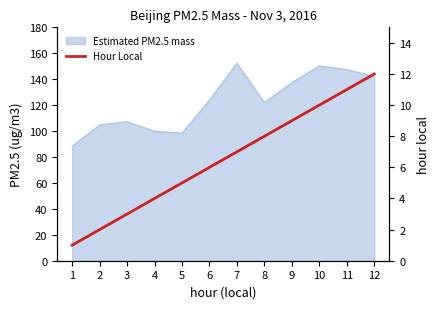

How many lines are shown in the chart?

1